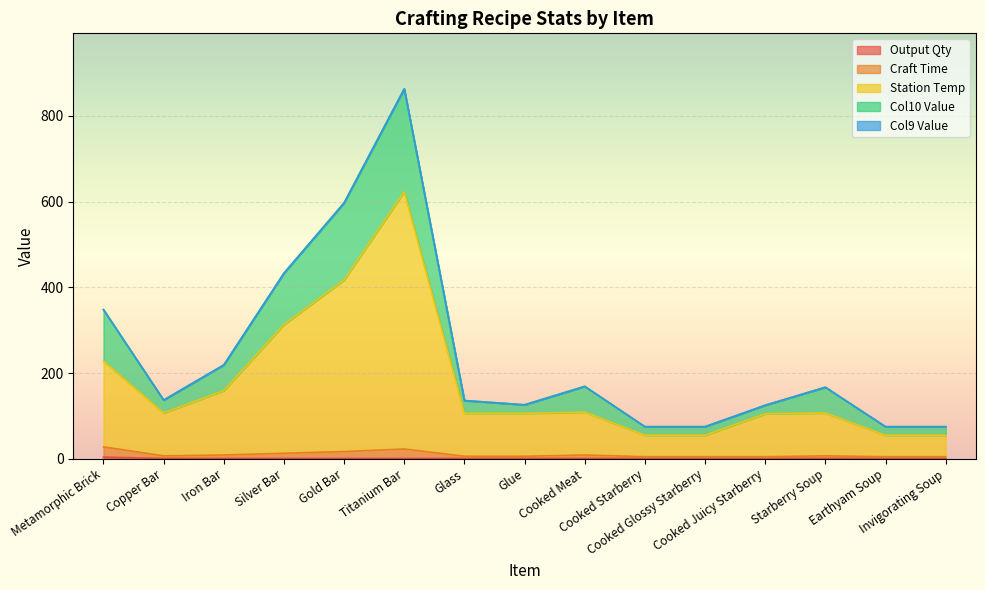

True or false: Station Temp and Output Qty cross at least once.

False